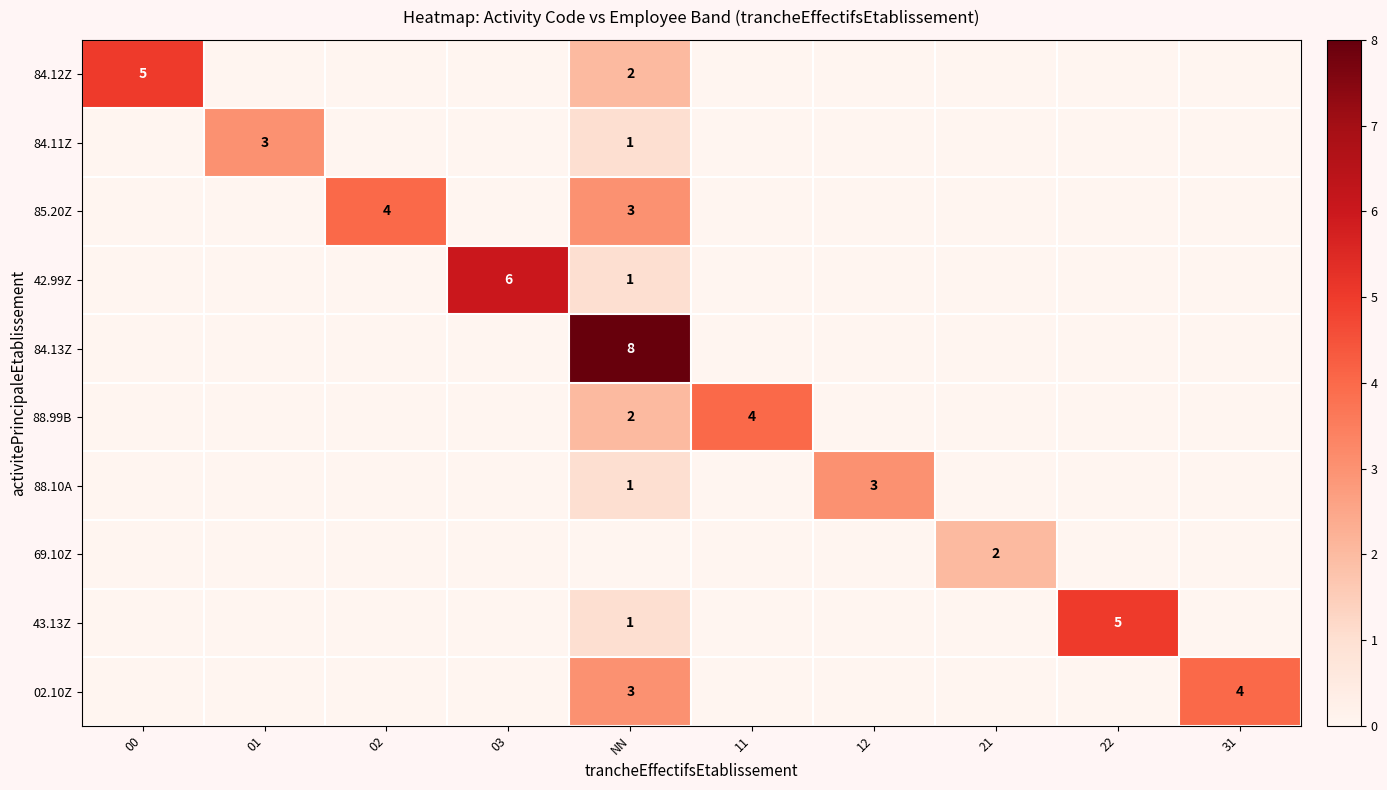

List the labels in order of 69.10Z value, largest first.

21, 00, 01, 02, 03, NN, 11, 12, 22, 31